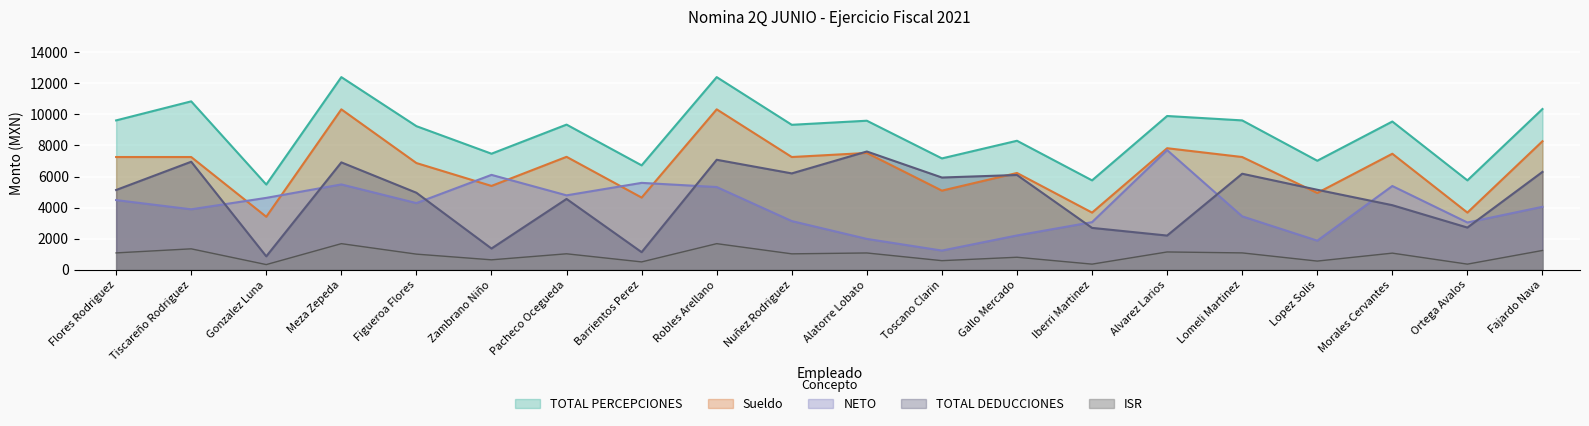

What is the value of the TOTAL DEDUCCIONES point at the 5th from the left?

4954.6